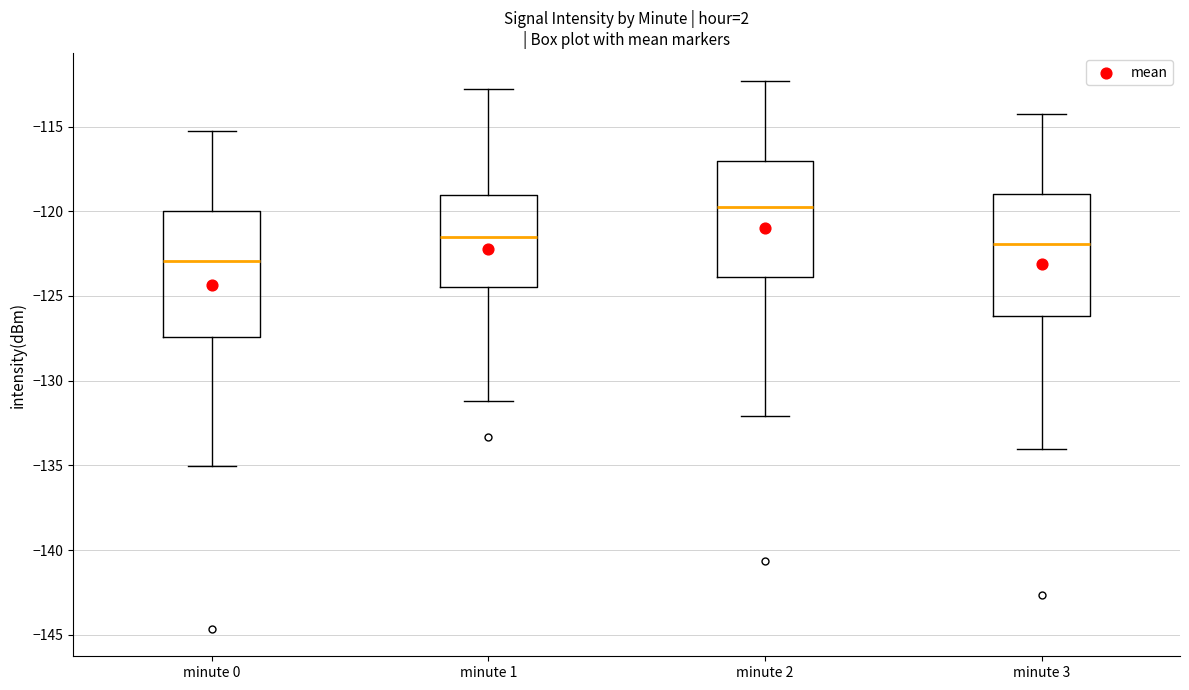

Reading left to right, transcribe this box plot: for each box, give where its median line is, the range the box spans, and where its two whiskers end, as read against the y-axis. The values are not printed on the chart, so give them approximately, as read against the axis.

minute 0: median -123.0, box -127.5 to -120.0, whiskers -135.0 to -115.5
minute 1: median -121.5, box -124.5 to -119.0, whiskers -131.0 to -113.0
minute 2: median -119.5, box -124.0 to -117.0, whiskers -132.0 to -112.5
minute 3: median -122.0, box -126.0 to -119.0, whiskers -134.0 to -114.5